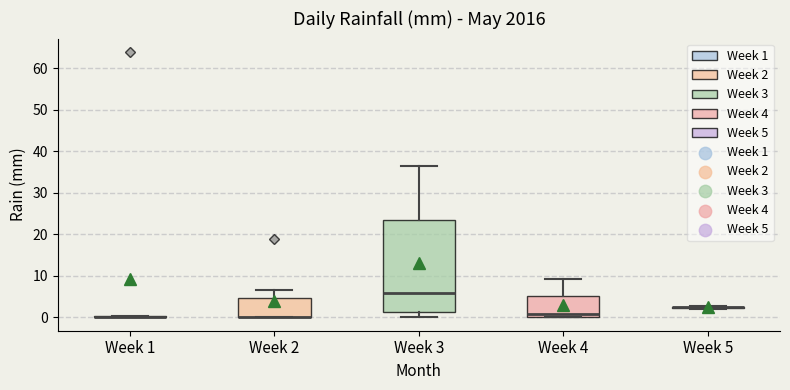

Reading left to right, transcribe this box plot: for each box, give where its median line is, the range the box spans, and where its two whiskers end, as read against the y-axis. The values are not printed on the chart, so give them approximately, as read against the axis.

Week 1: box collapsed to a line at 0, whiskers 0 to 0
Week 2: median 0 (drawn on the box's lower edge), box 0 to 5, whiskers 0 to 7
Week 3: median 6, box 1 to 24, whiskers 0 to 36
Week 4: median 1, box 0 to 5, whiskers 0 to 9
Week 5: box collapsed to a line at 2, whiskers 2 to 3